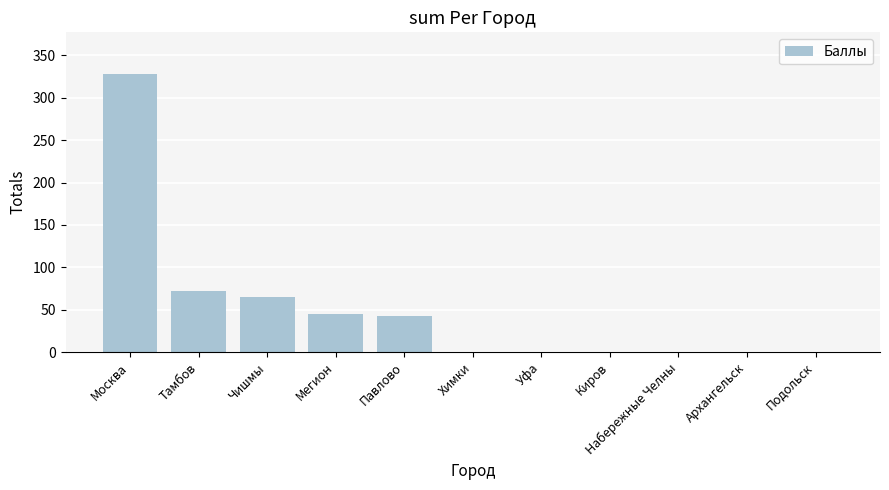

Where is the data nearest to the value 164?

Тамбов